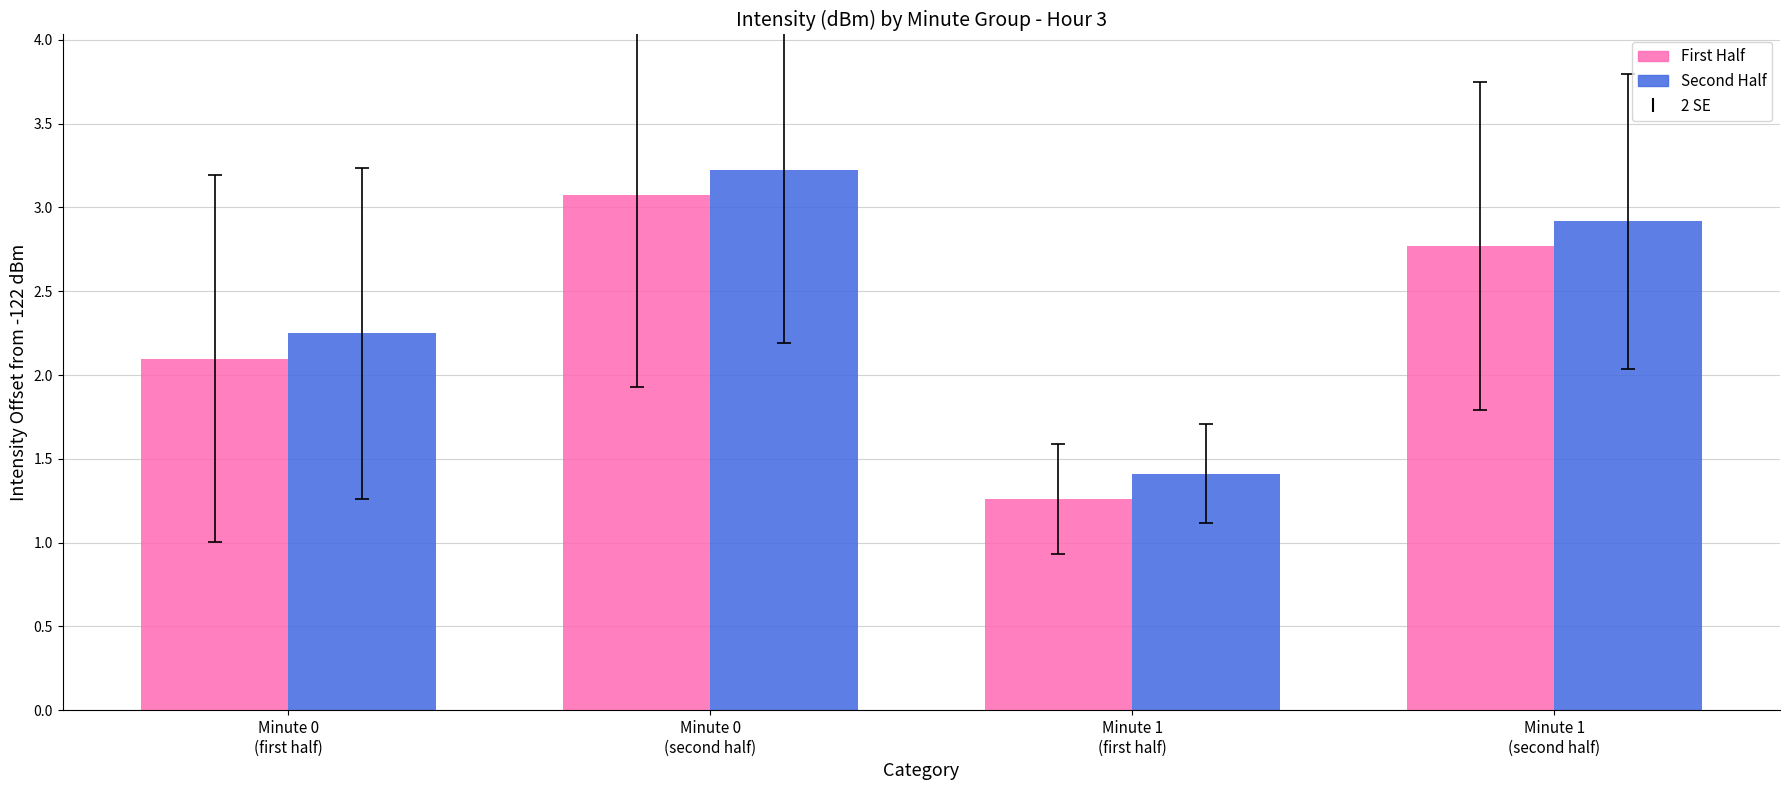

List the labels in order of Second Half value, smallest first.

Minute 1
(first half), Minute 0
(first half), Minute 1
(second half), Minute 0
(second half)